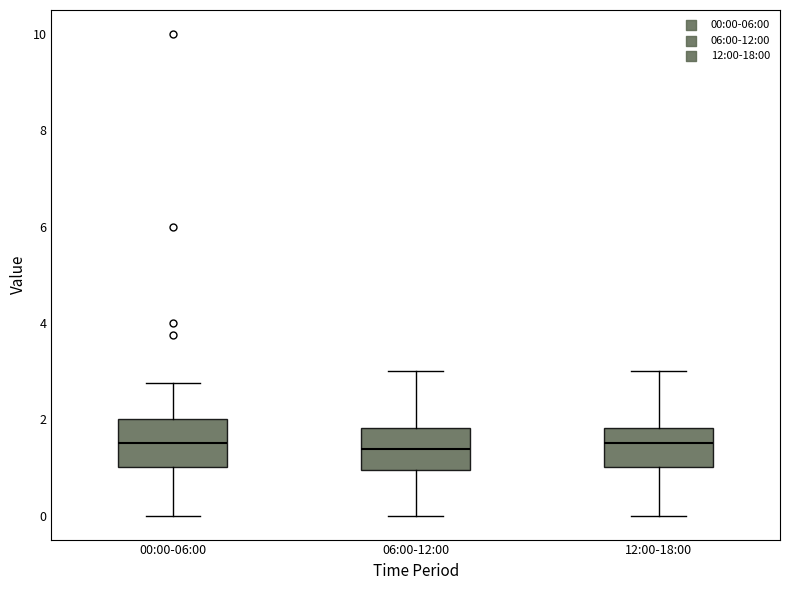

Reading left to right, read every box against the y-axis: the position of its median line, the range the box covers, and the ends of its whiskers. The values are not printed on the chart, so give them approximately, as read against the axis.

00:00-06:00: median 1.6, box 1.0 to 2.0, whiskers 0.0 to 2.8
06:00-12:00: median 1.4, box 1.0 to 1.8, whiskers 0.0 to 3.0
12:00-18:00: median 1.6, box 1.0 to 1.8, whiskers 0.0 to 3.0